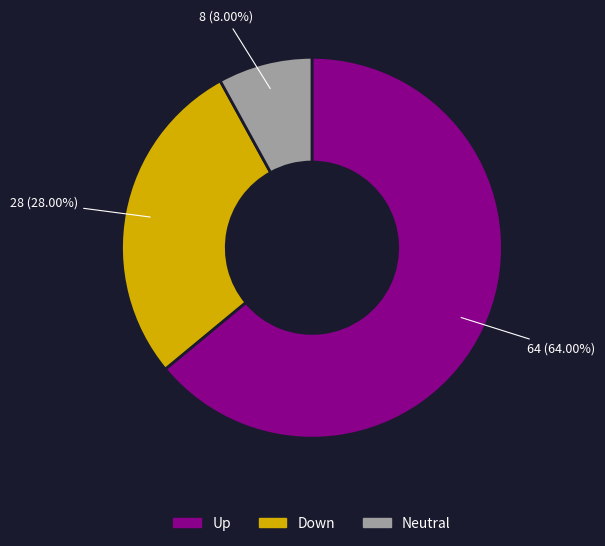

What is the smallest slice in the pie chart?

Neutral